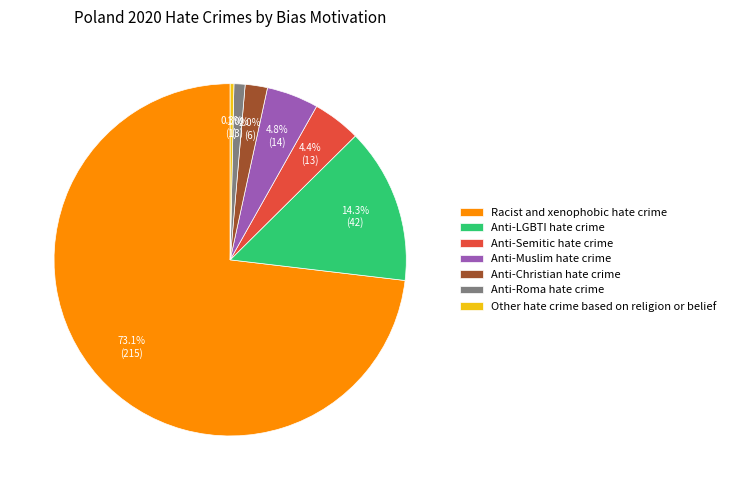

What percentage is the Racist and xenophobic hate crime slice, to the nearest percent?

73%